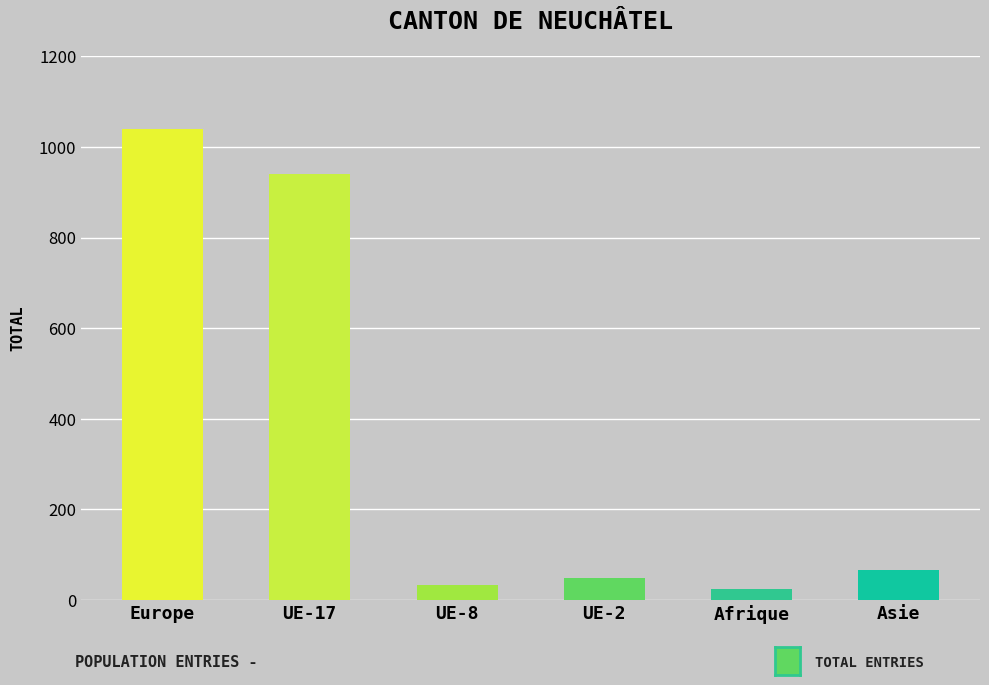

What value does the data have at Afrique?

24